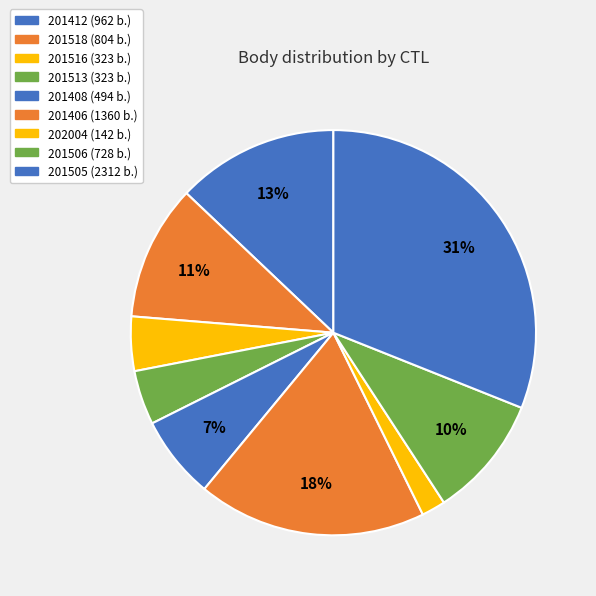

Combined, do 201406 and 201412 account for over 50%?

No